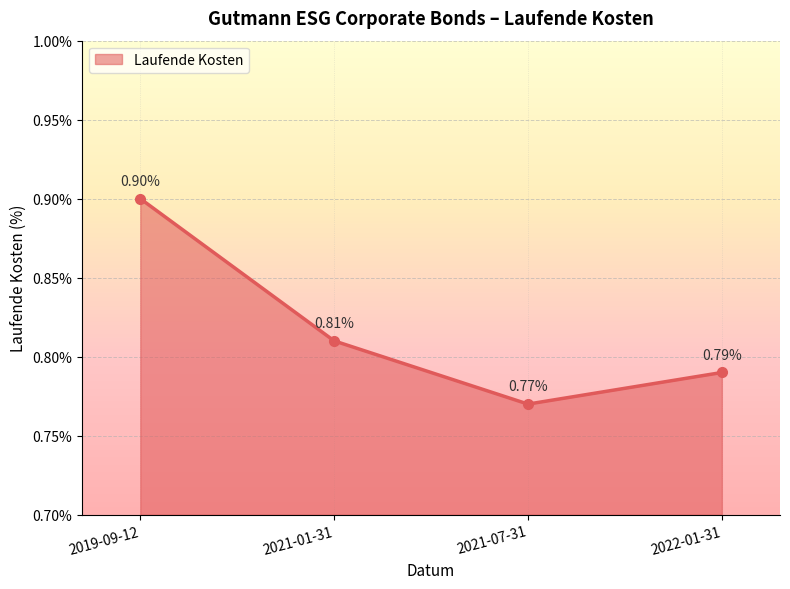

What is the difference between the maximum and minimum values?

0.1